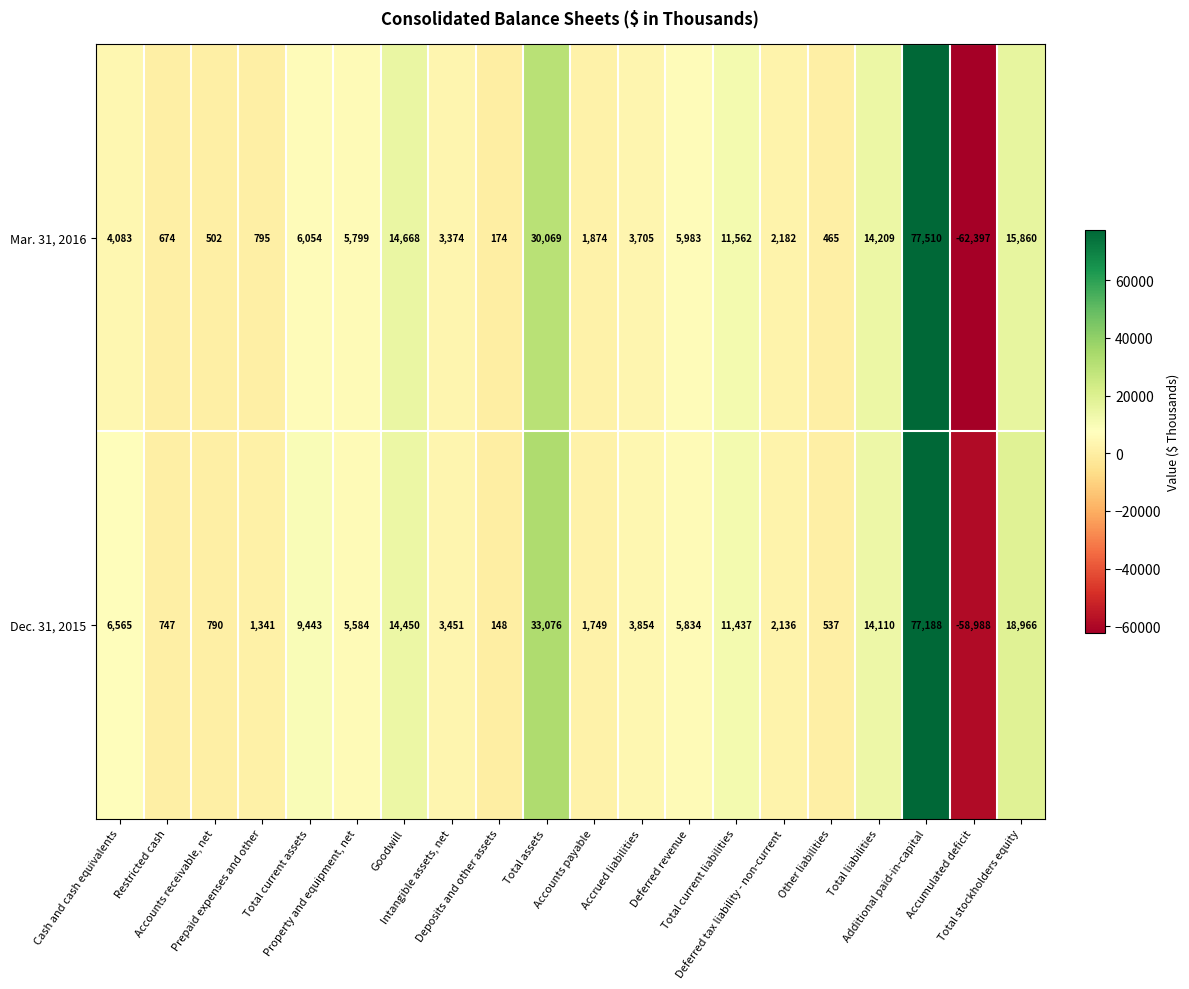

What is the smallest value displayed?

-62397